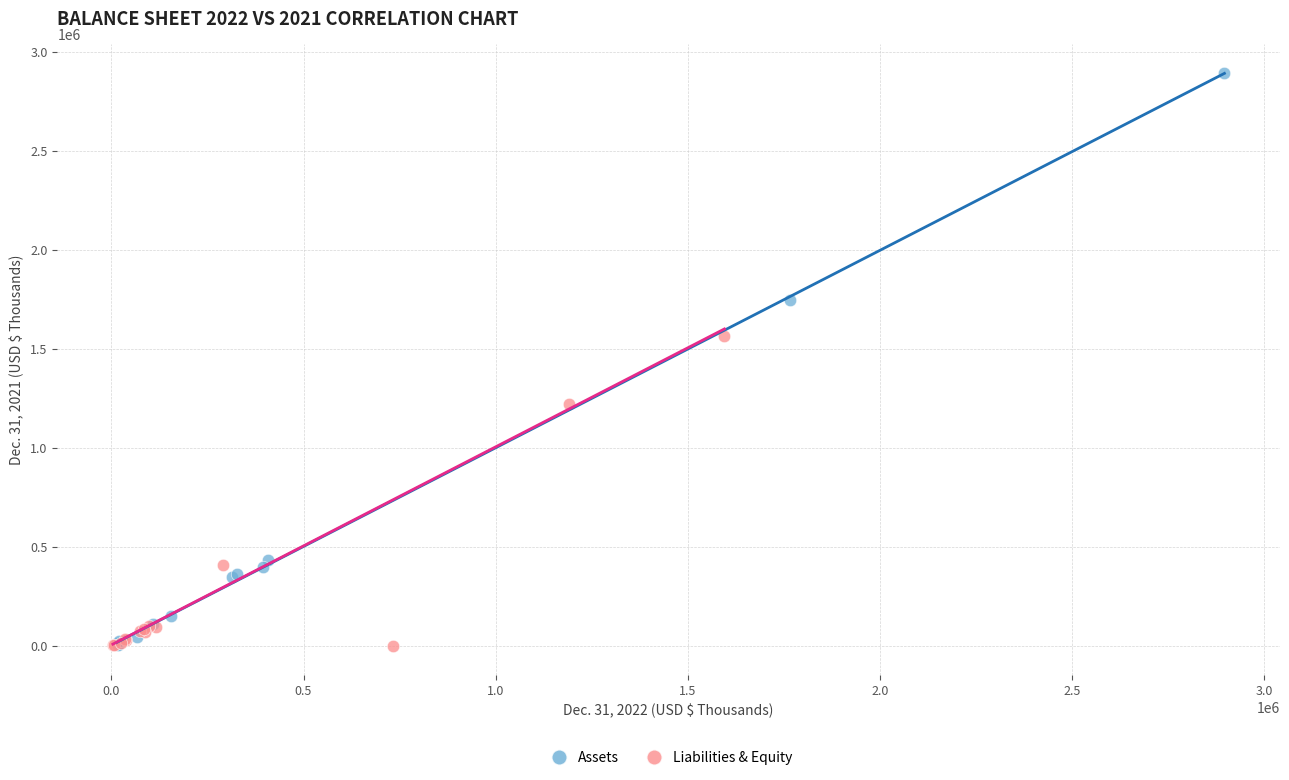

Which series has the largest Y range (max minus min)?

Assets